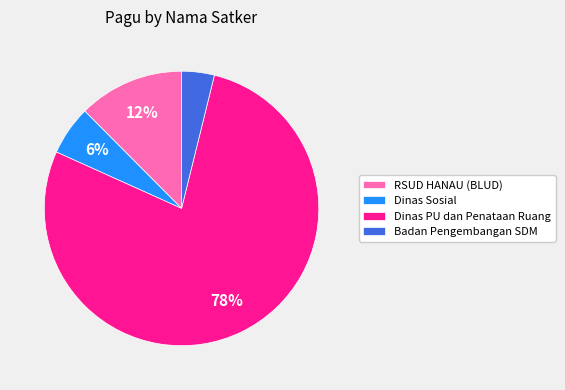

True or false: Dinas PU dan Penataan Ruang accounts for 78% of the total.

True